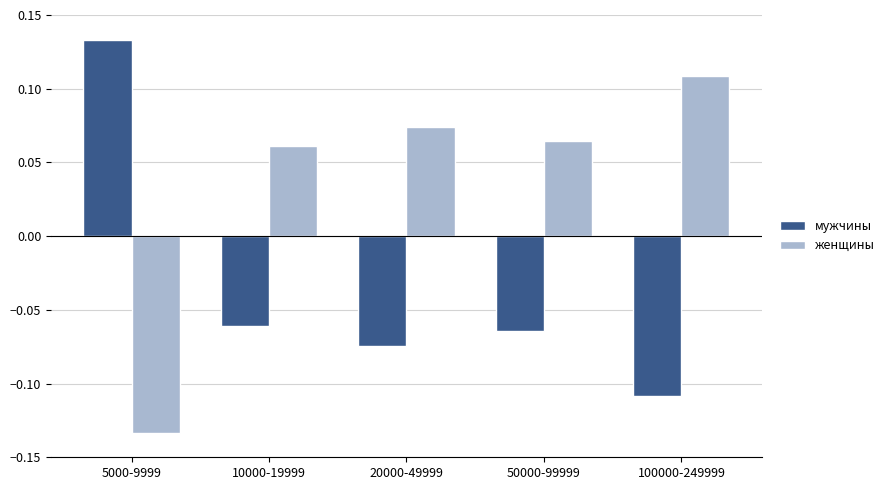

List the series in order of their overall mean, highest first.

женщины, мужчины